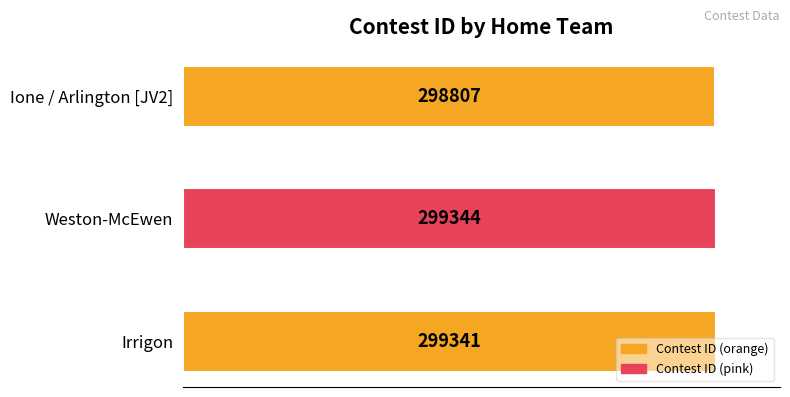

What is the maximum value shown in the chart?

299344